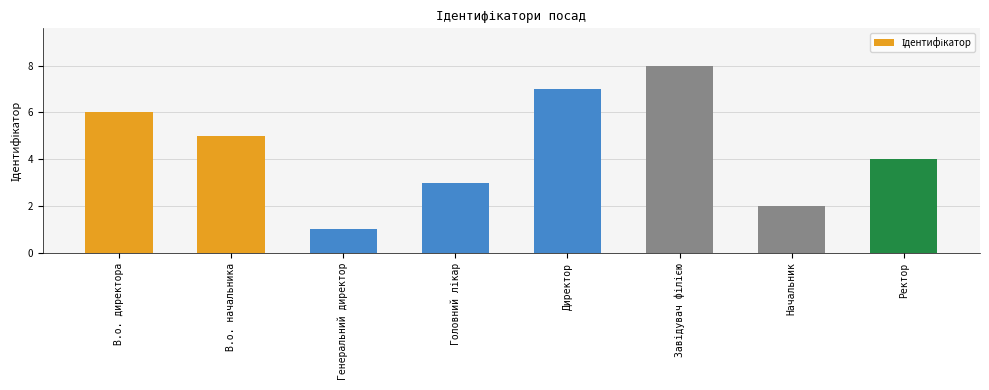

What is the approximate value at В.о. начальника?

5